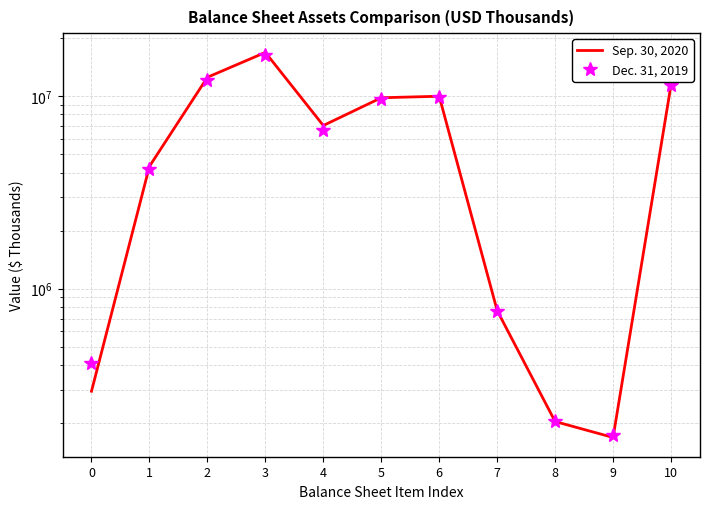

How many lines are shown in the chart?

2